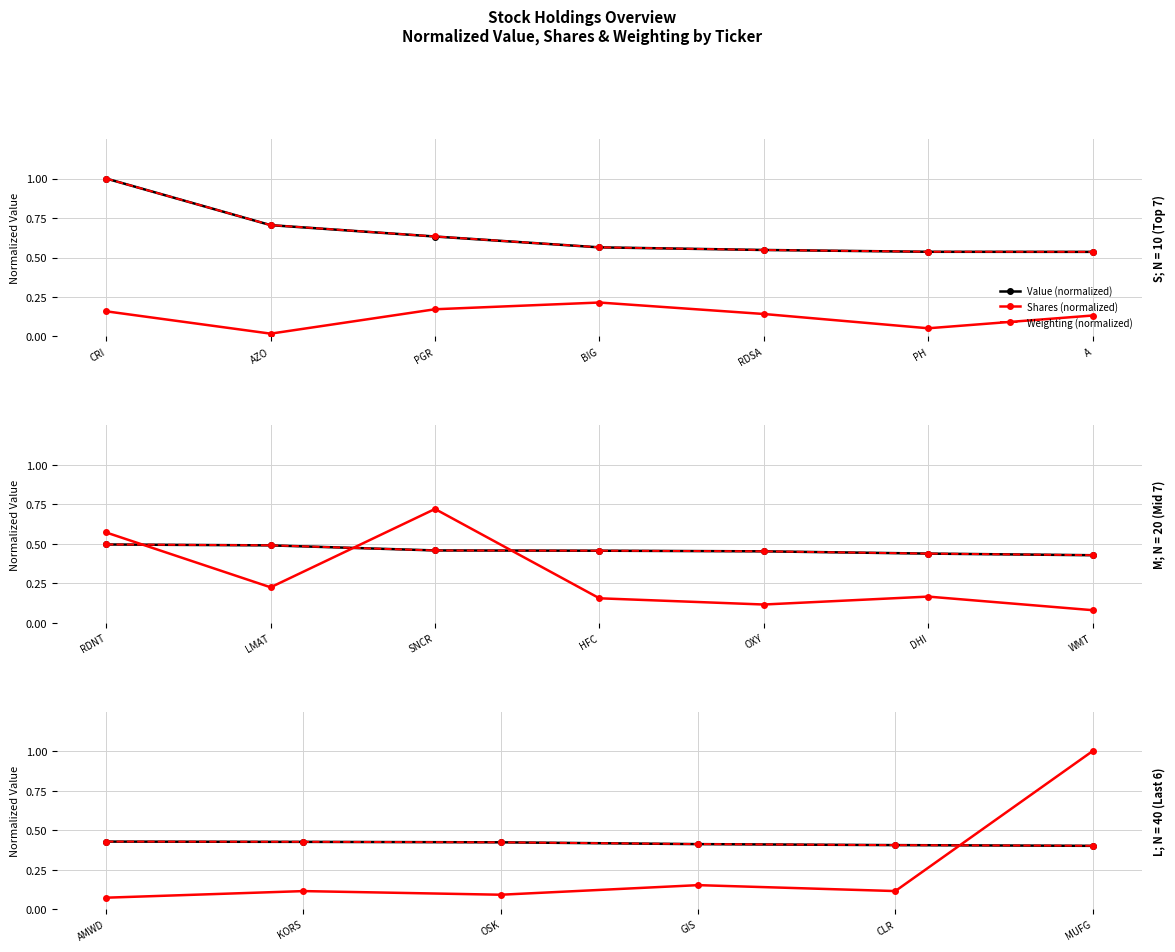

How many Weighting (normalized) values are between 0 and 1?

6